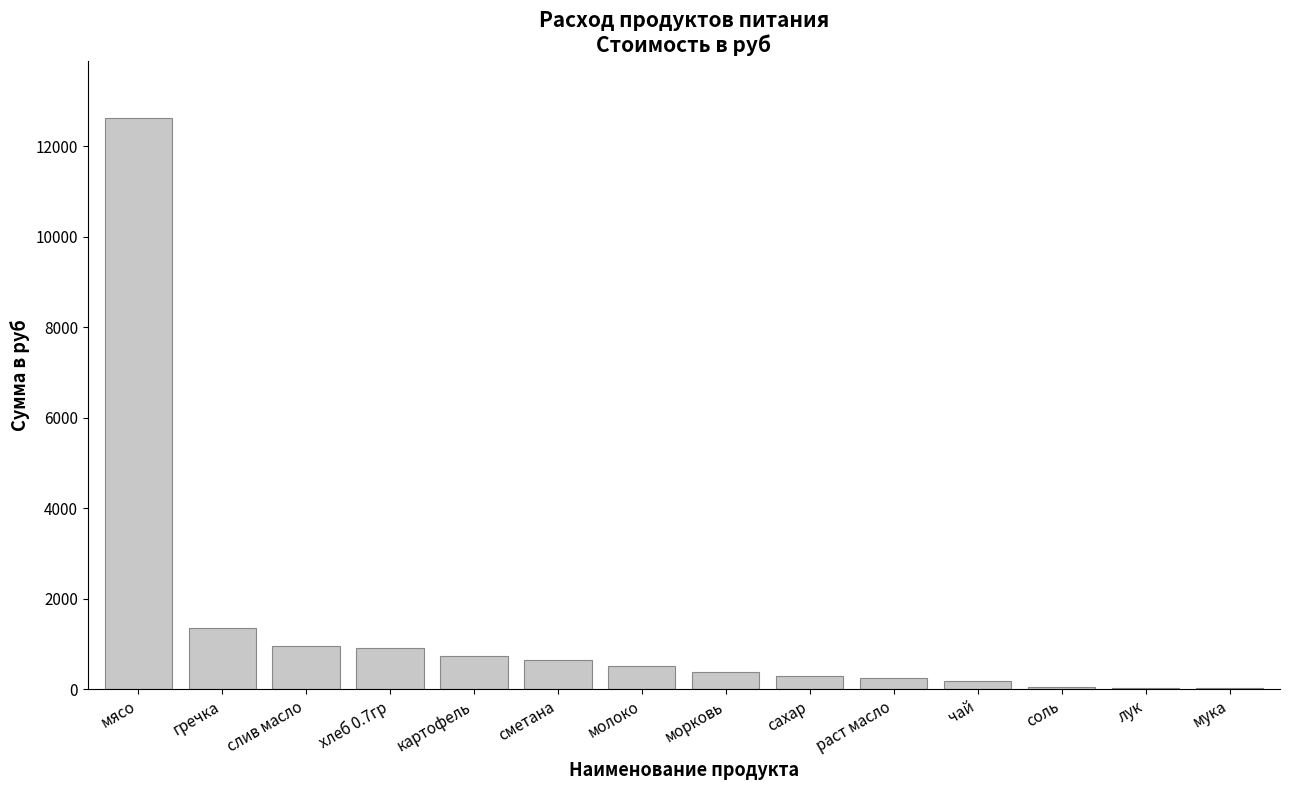

Is it true that the value at слив масло is 950.6?

True